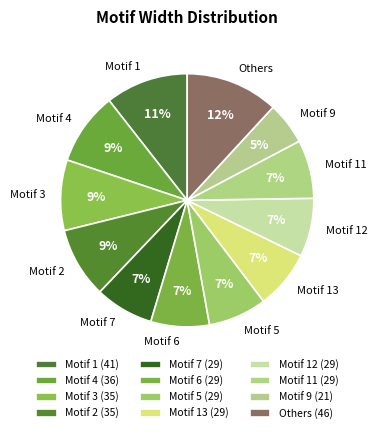

Between Motif 3 and Motif 9, which is larger?

Motif 3